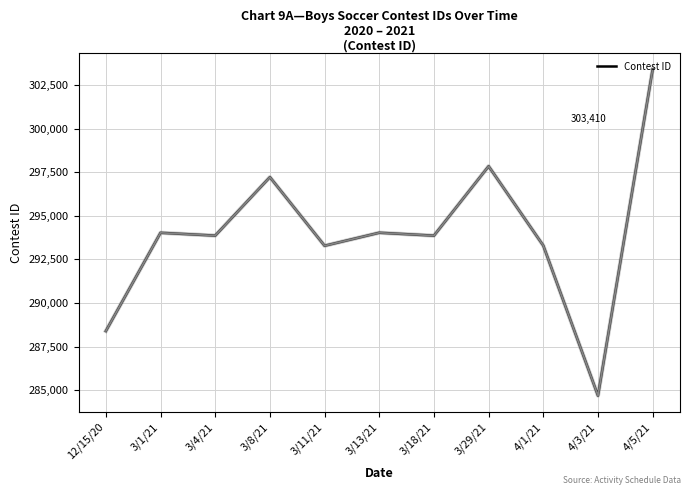

Which category has the lowest value across all series?

4/3/21